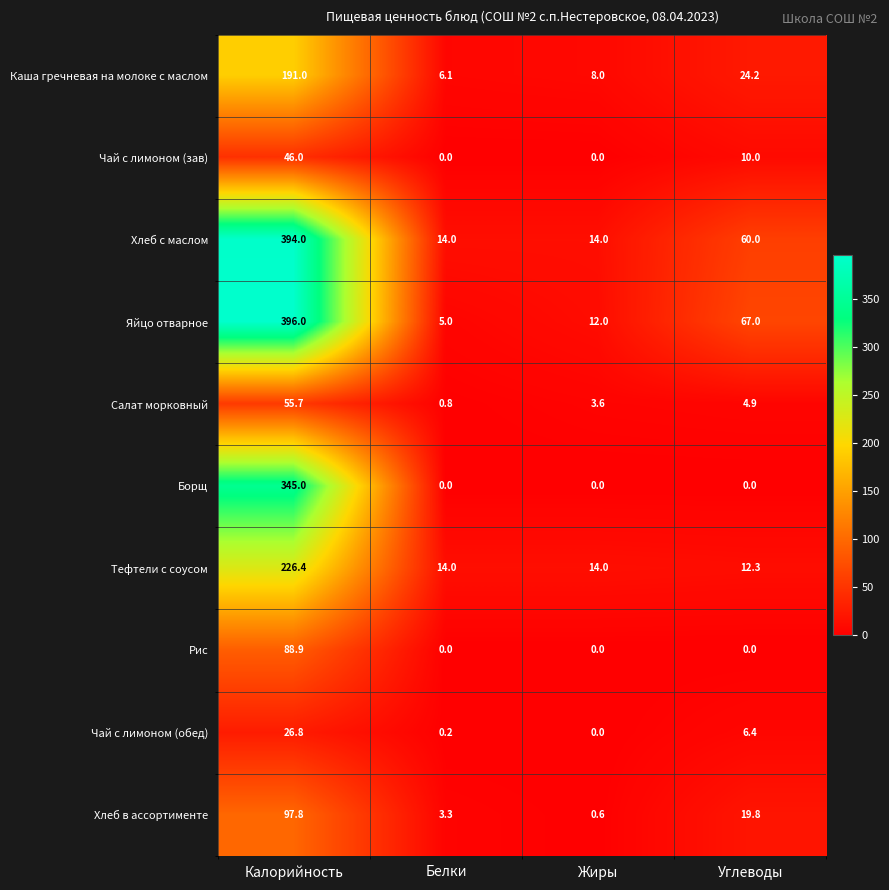

Which series has the largest total across all categories?

Хлеб с маслом